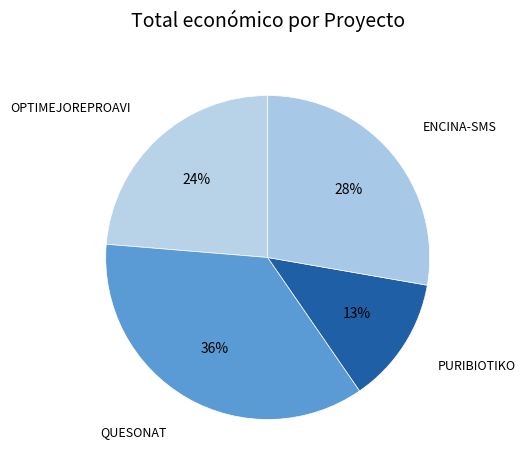

What is the largest slice in the pie chart?

QUESONAT